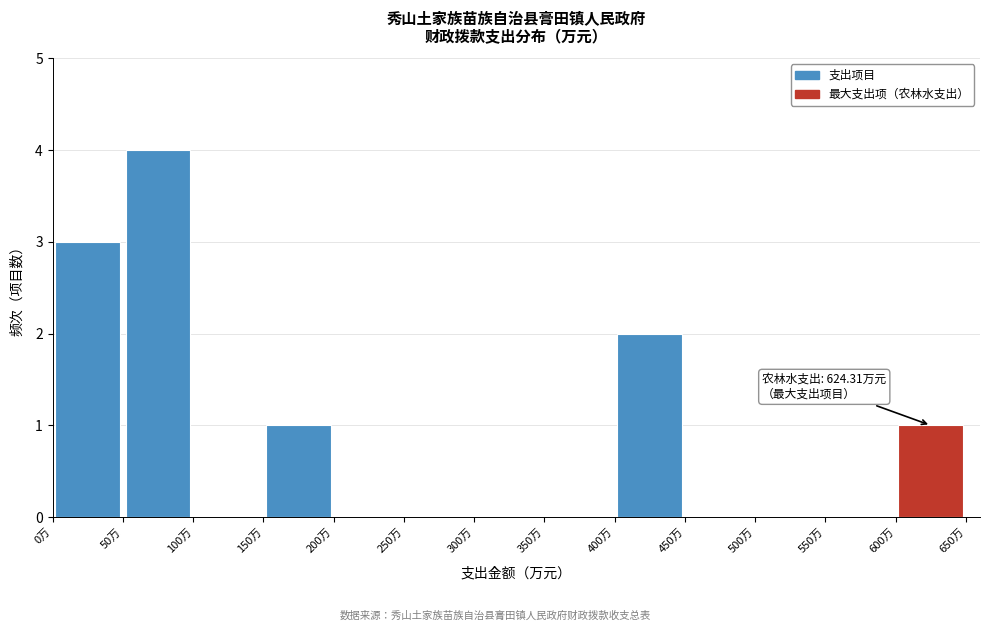

Which range on the x-axis has the tallest bar?

50 to 100